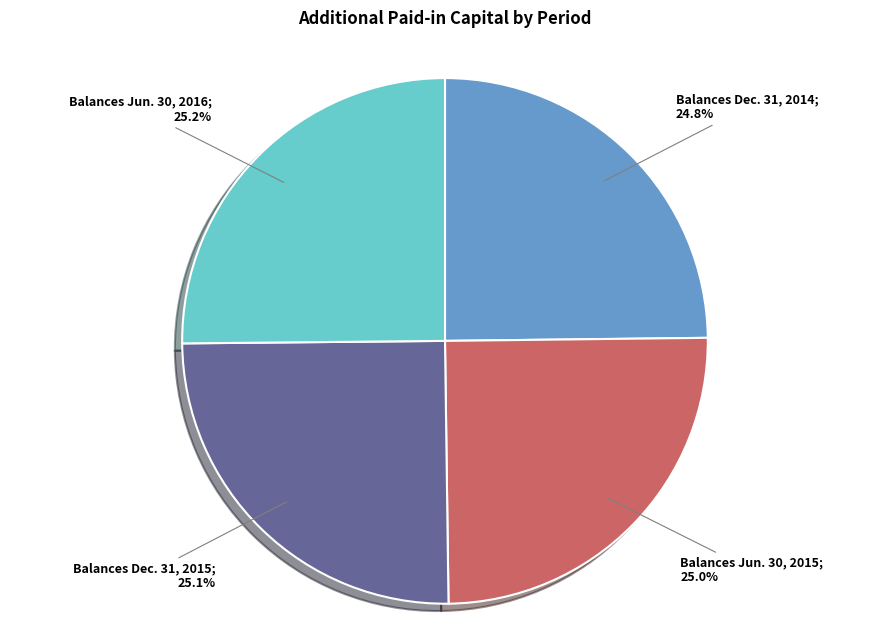

Is there any slice that represents more than half of the pie?

No